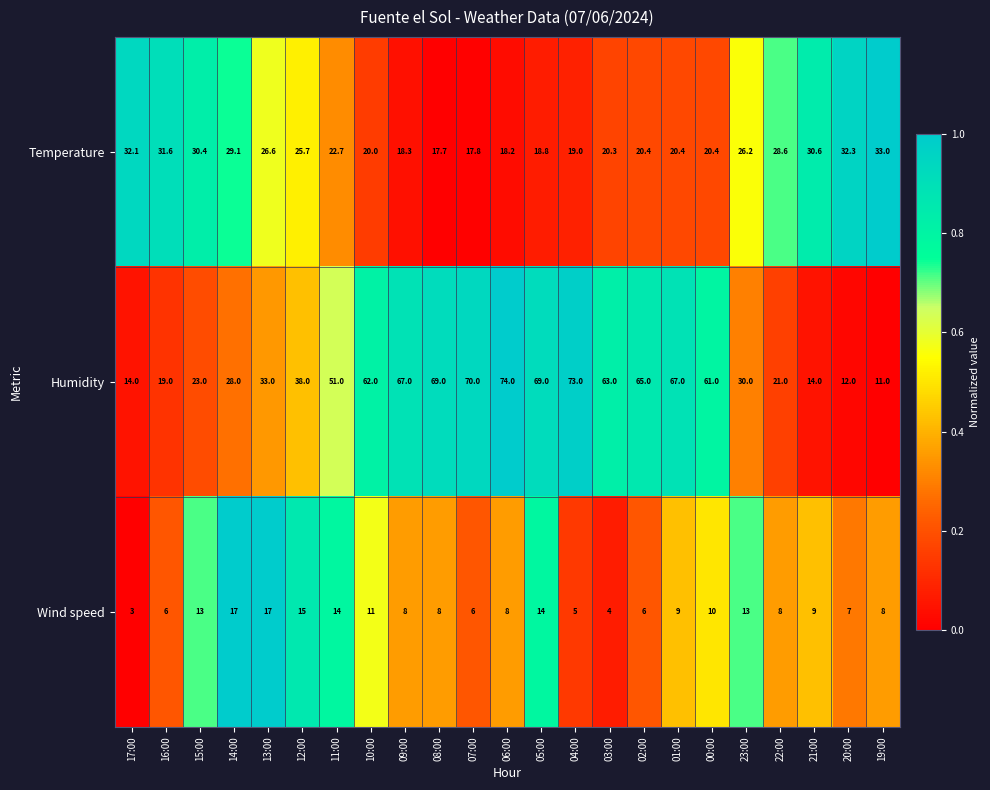

At which label does Temperature first exceed 22?

17:00